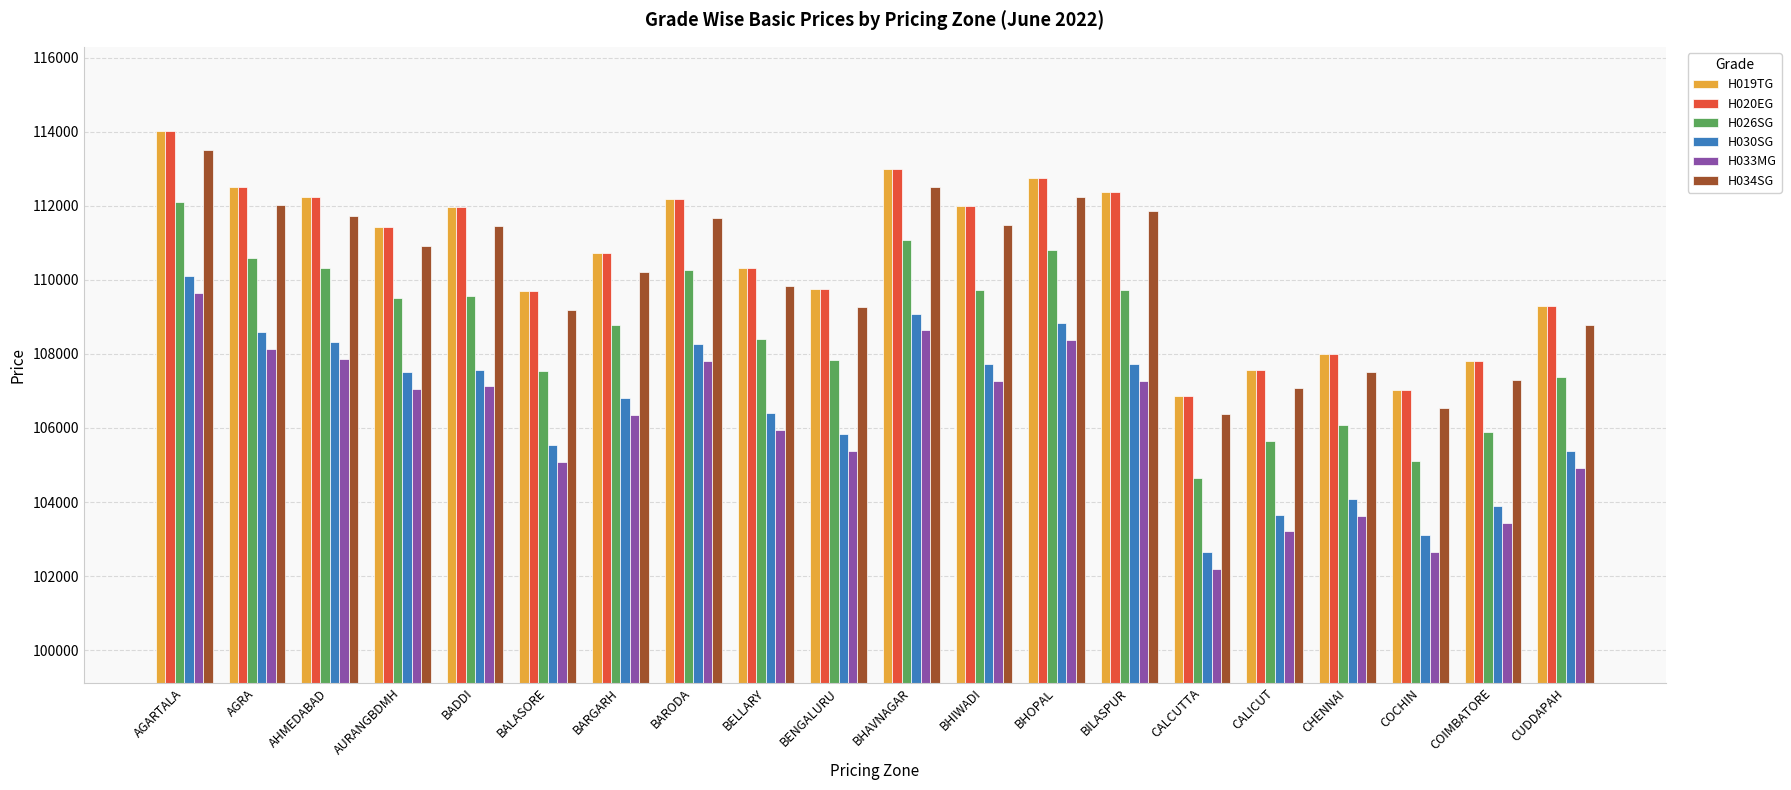

Is the value of H030SG at CALCUTTA greater than the value of H019TG at AHMEDABAD?

No